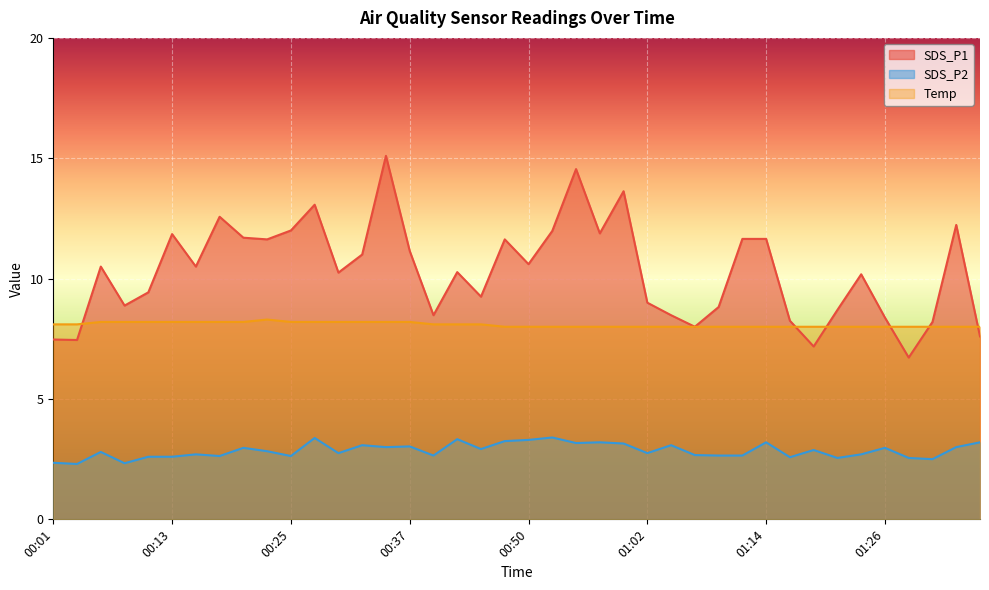

How many lines are shown in the chart?

3